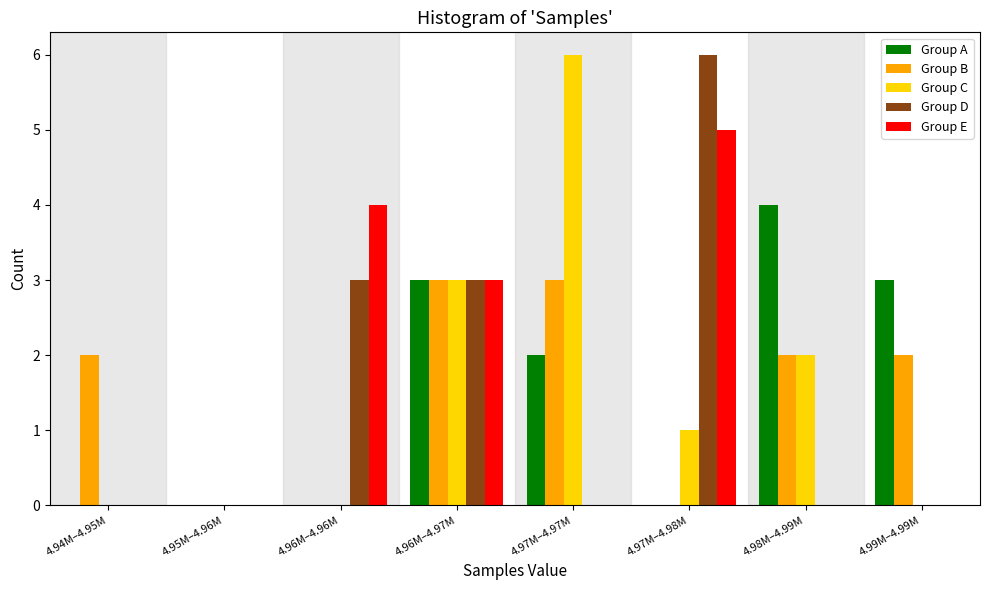

What is the sum of all Group B values?

12